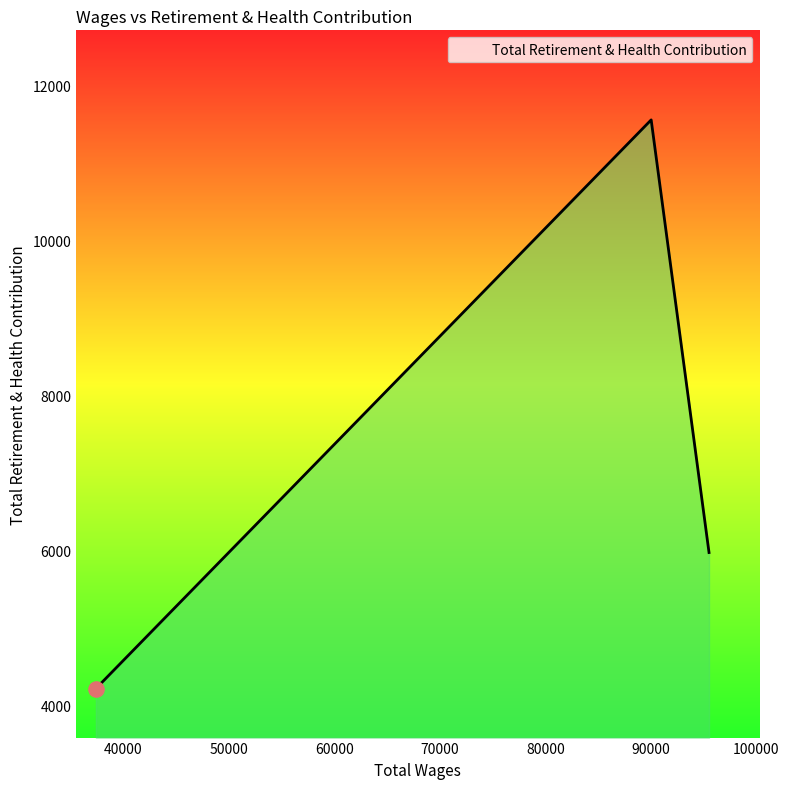

What is the smallest value displayed?

4219